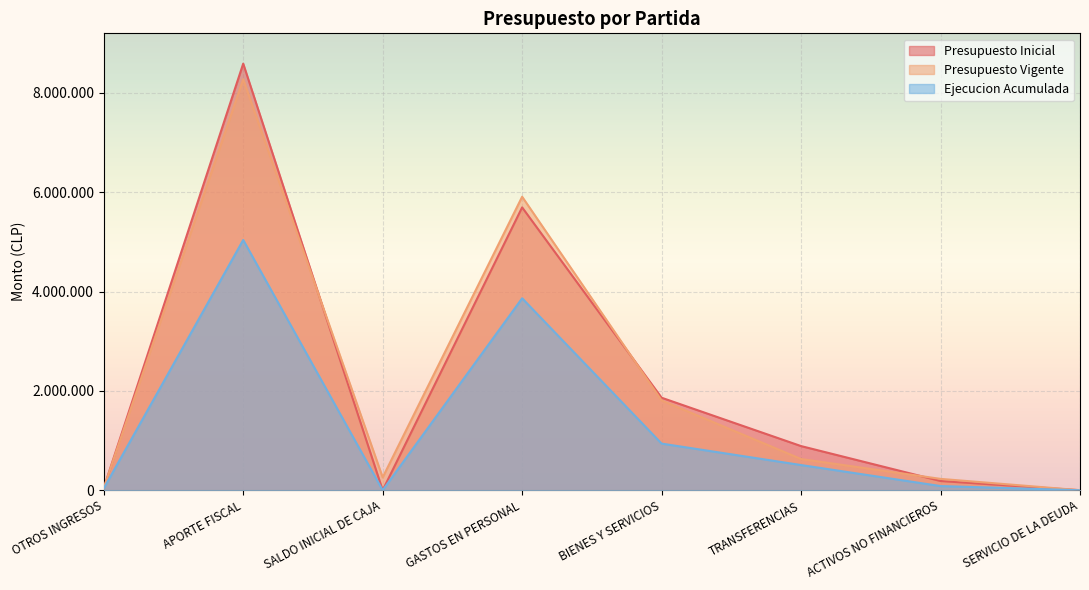

At ACTIVOS NO FINANCIEROS, list the series in order from largest to smallest.

Presupuesto Vigente, Presupuesto Inicial, Ejecucion Acumulada